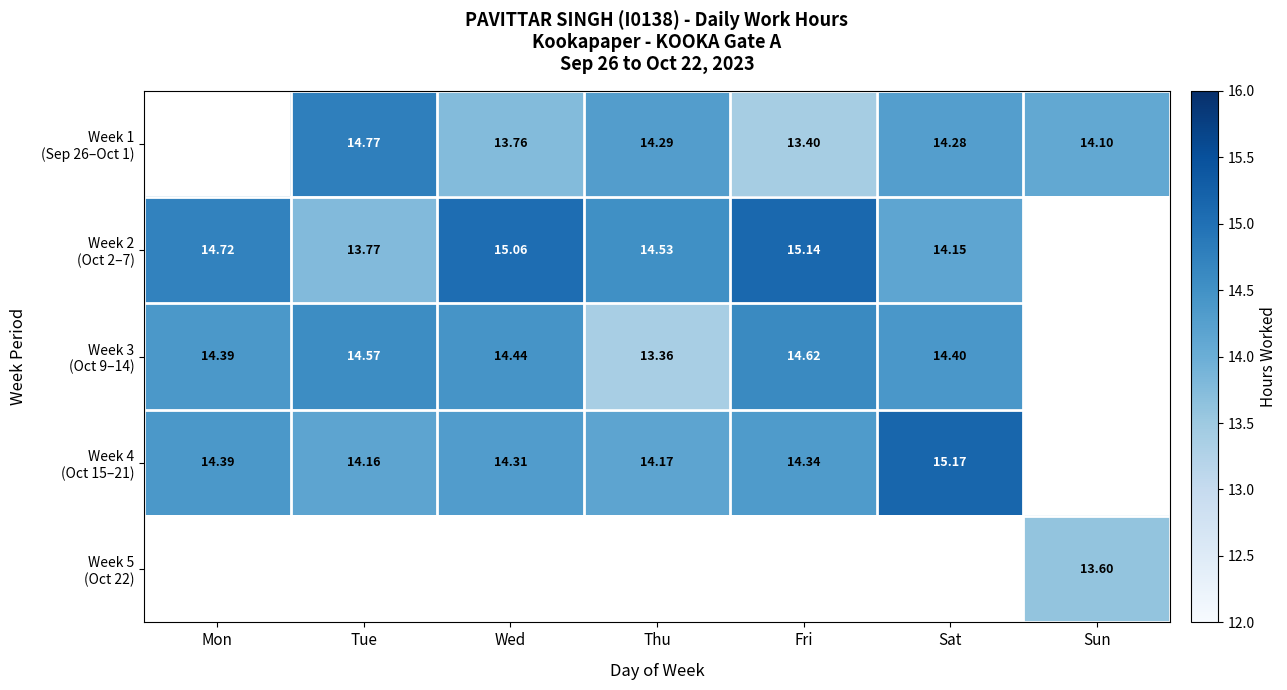

True or false: Week 3 (Oct 9–14) has a value of 14.4 at Mon.

True